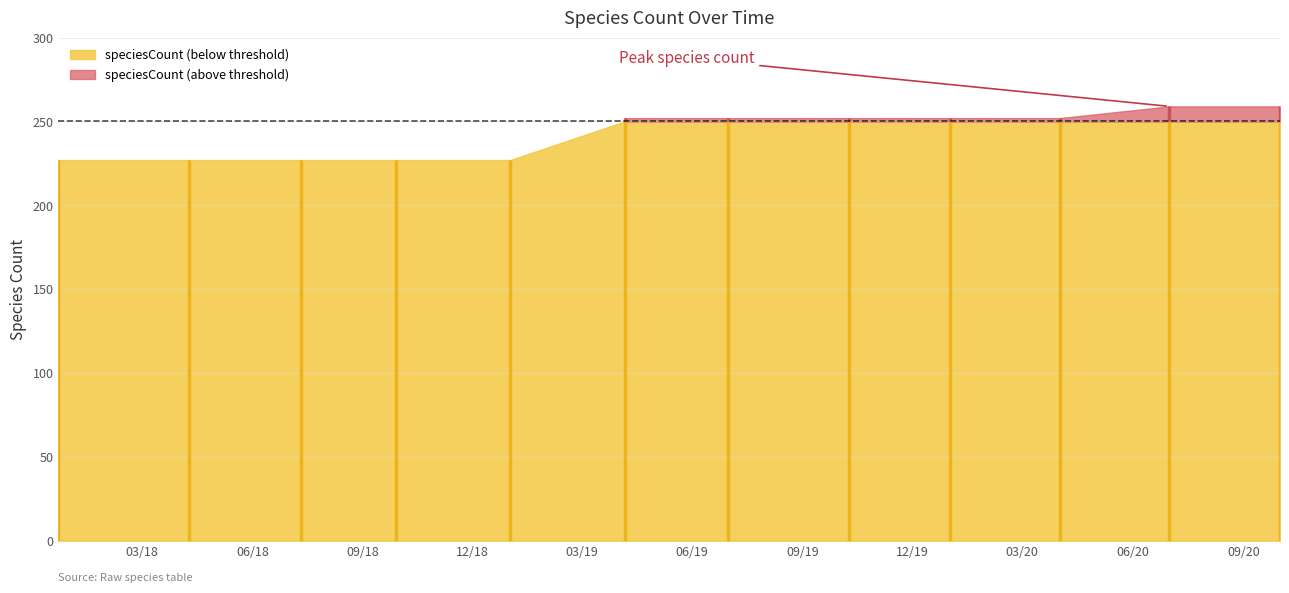

True or false: speciesCount has a value of 54 at 2017-12-22.

False